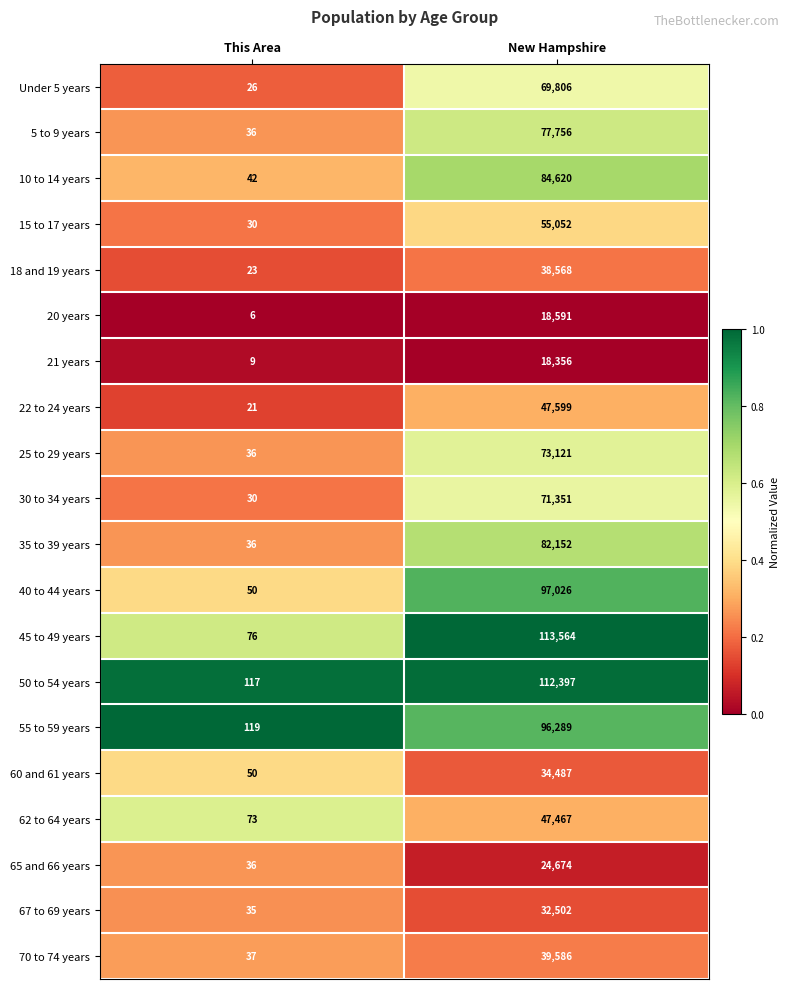

What is the difference between the 62 to 64 years values at This Area and New Hampshire?

47394